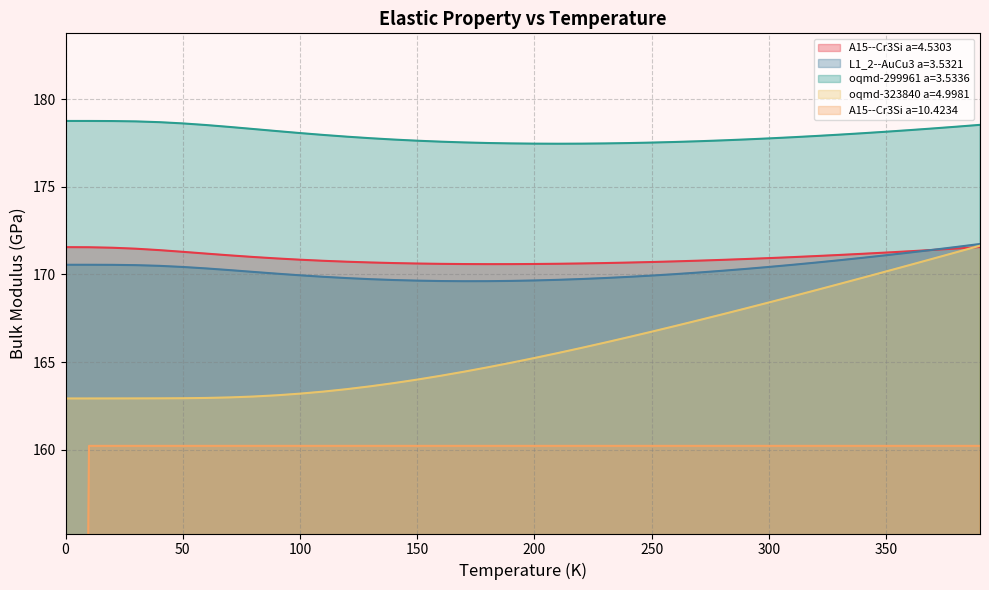

What is the minimum value for L1_2--AuCu3 a=3.5321?

169.6